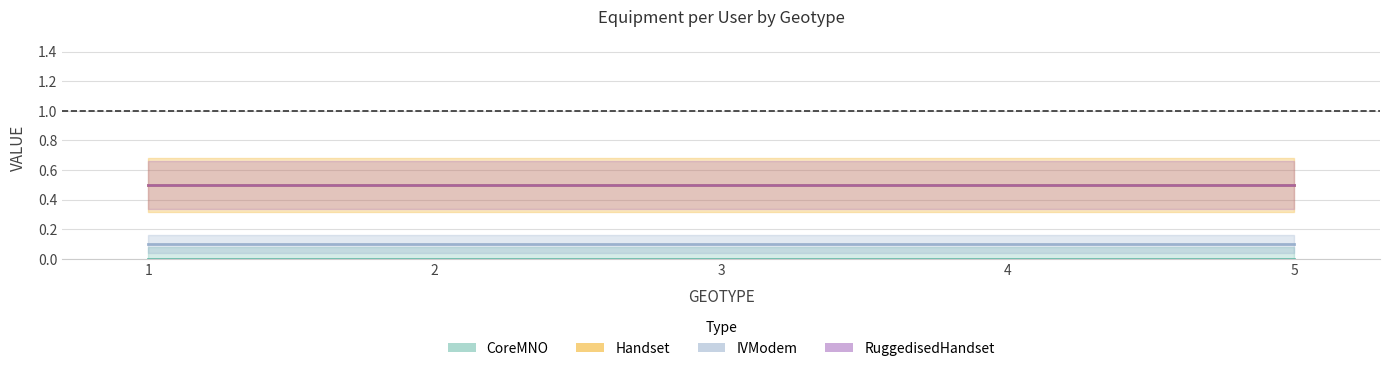

Is the value of RuggedisedHandset at 4 greater than the value of IVModem at 3?

Yes